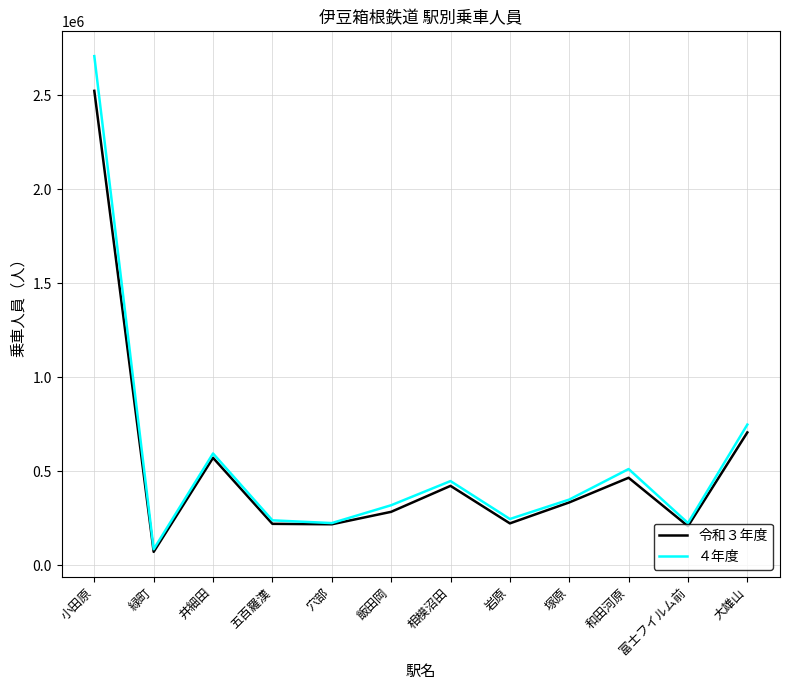

Does the chart display data point markers on the line(s)?

No